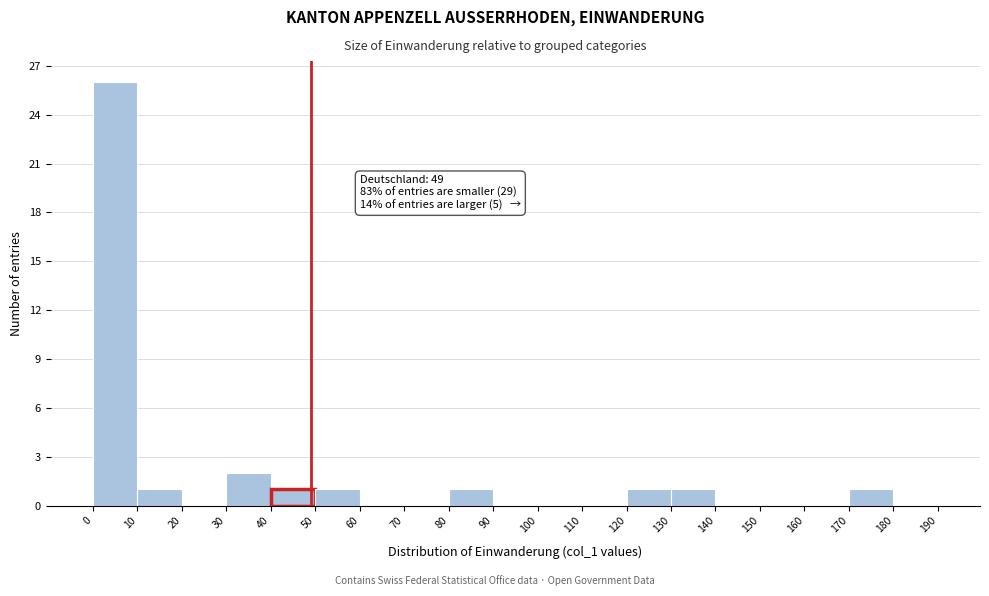

Which range on the x-axis has the tallest bar?

0 to 10